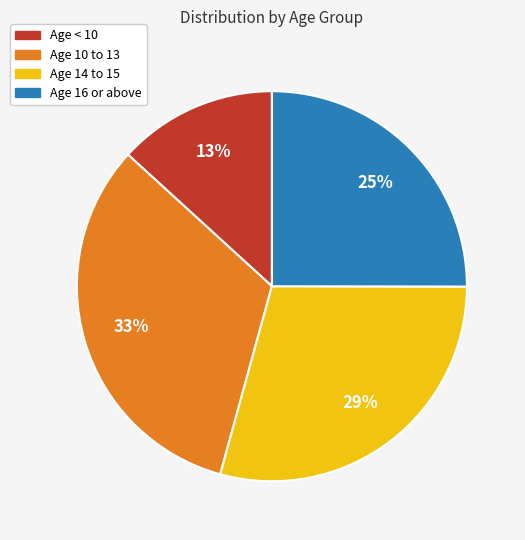

The Age 14 to 15 slice represents 15% of the pie. True or false?

False